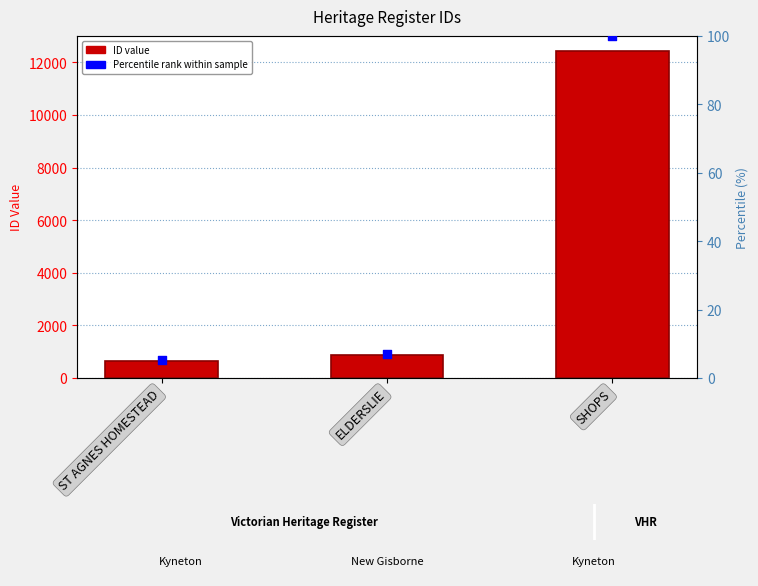

Which series contains the highest Y value?

ID